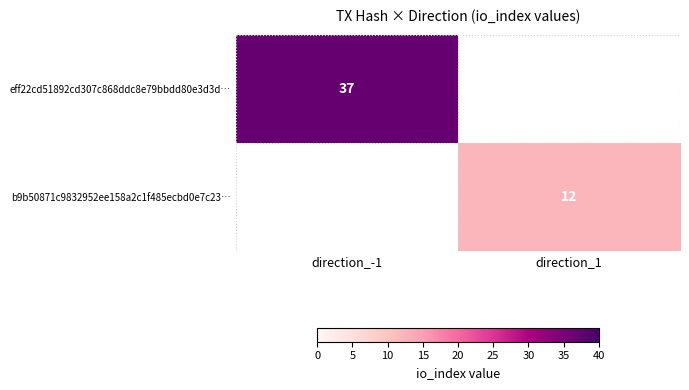

True or false: eff22cd51892cd307c868ddc8e79bbdd80e3d3d… has a value of 56 at direction_-1.

False